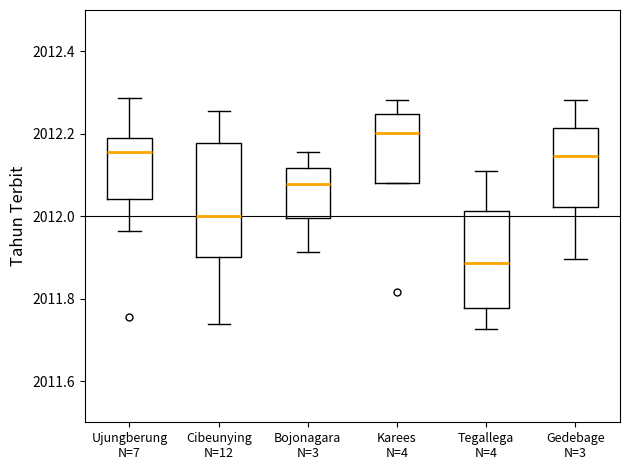

Which box has the highest median line?

Karees N=4